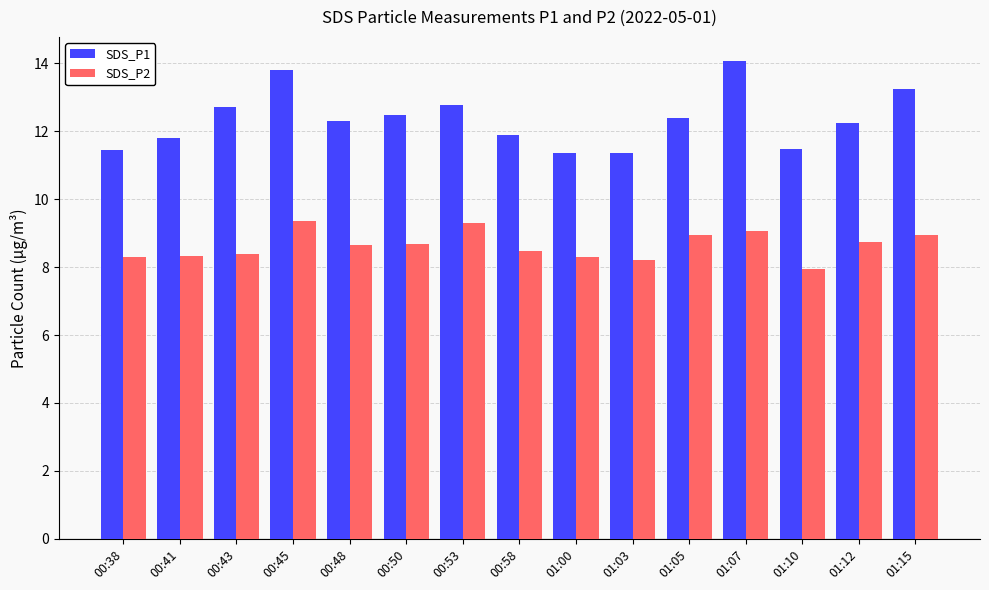

At how many categories does at least one series exceed 10?

15